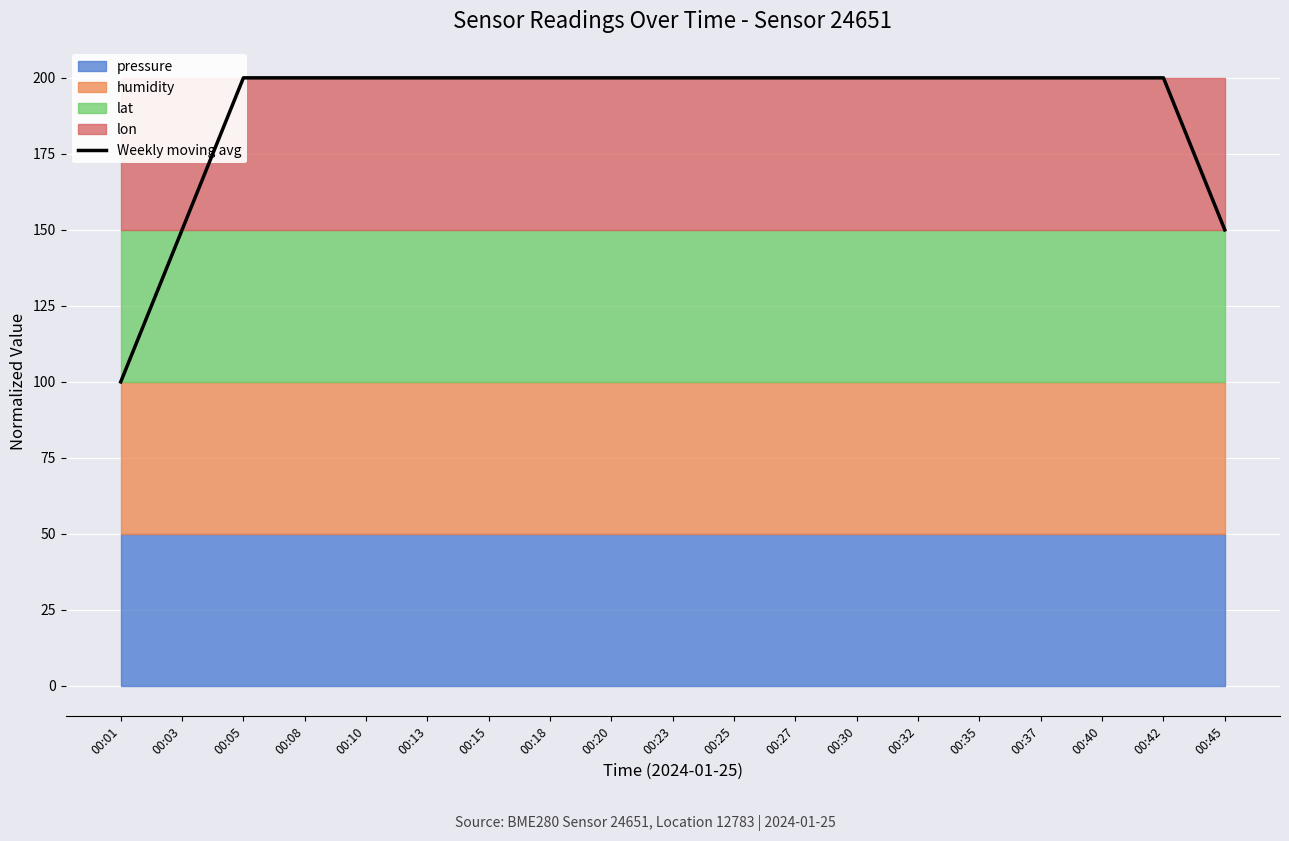

Rank the categories by value from lowest to highest.

00:01, 00:03, 00:45, 00:05, 00:08, 00:10, 00:13, 00:15, 00:18, 00:20, 00:23, 00:25, 00:27, 00:30, 00:32, 00:35, 00:37, 00:40, 00:42